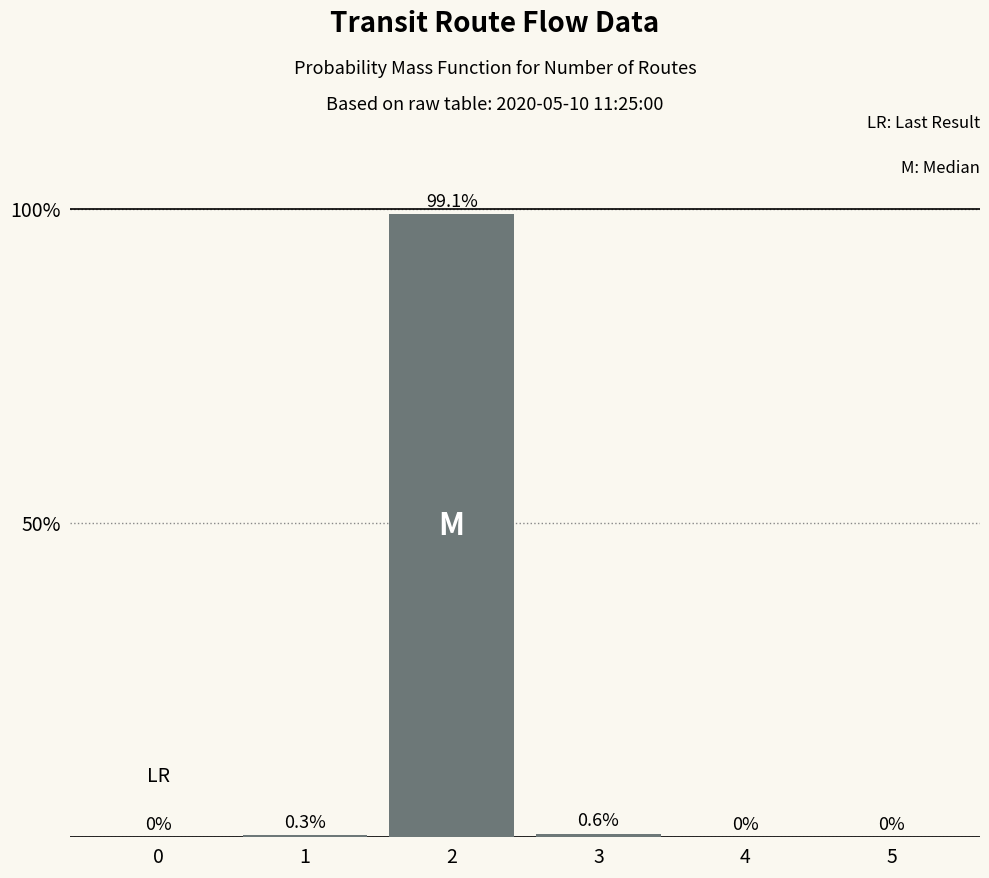

What is the maximum value shown in the chart?

99.1